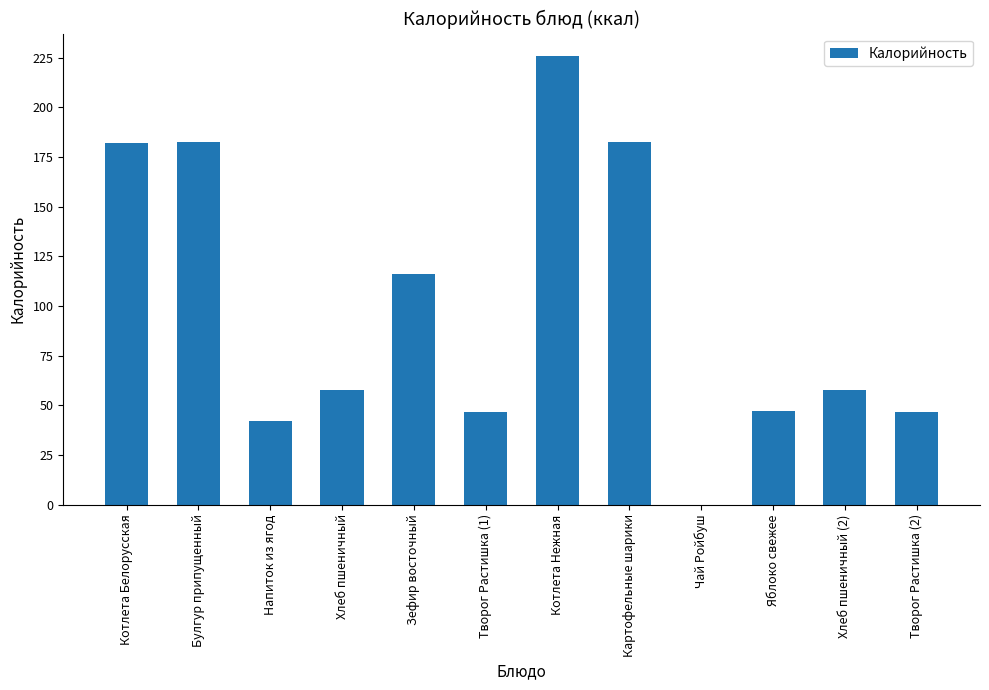

What is the sum of the values at Котлета Белорусская and Булгур припущенный?

364.5